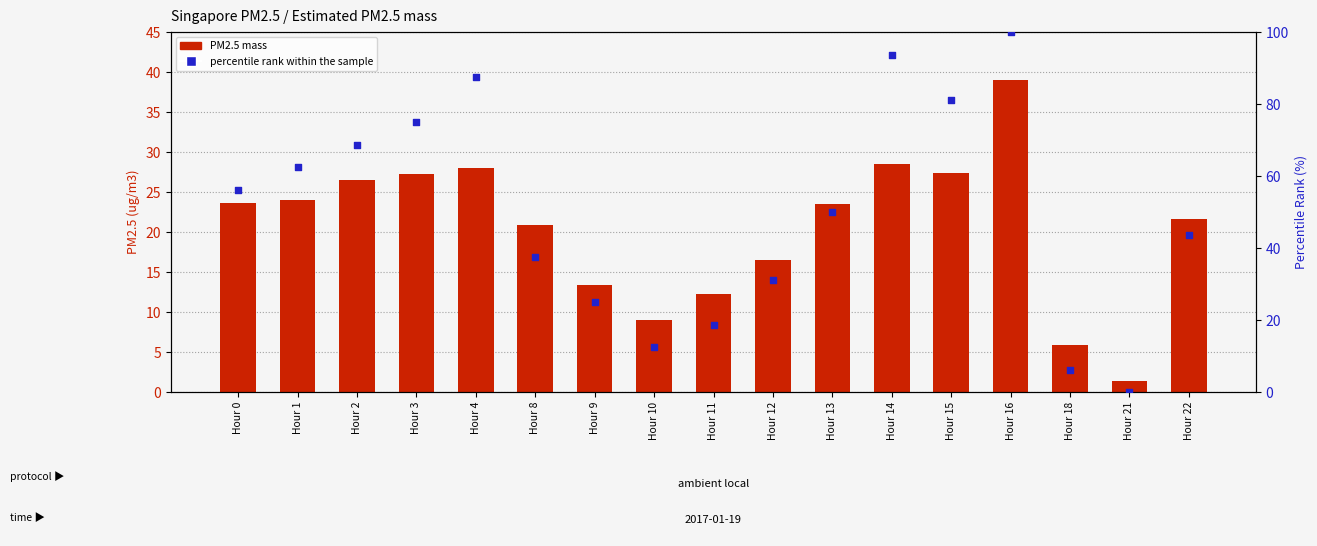

What are all the series names shown in the legend?

PM2.5 mass, percentile rank within the sample